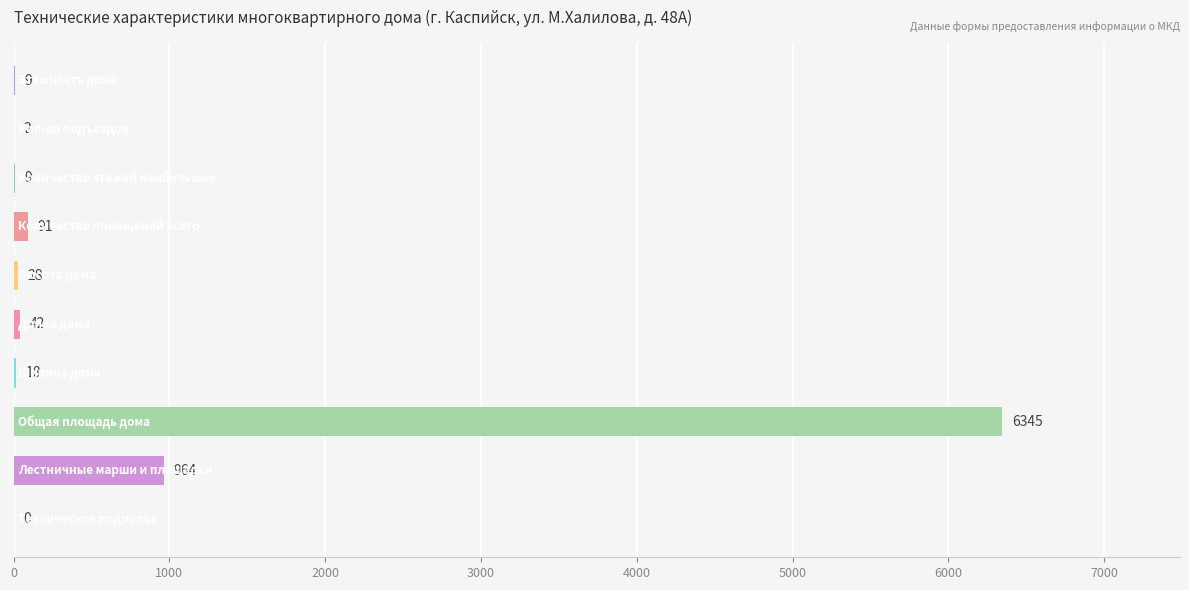

What is the sum of all values?

7508